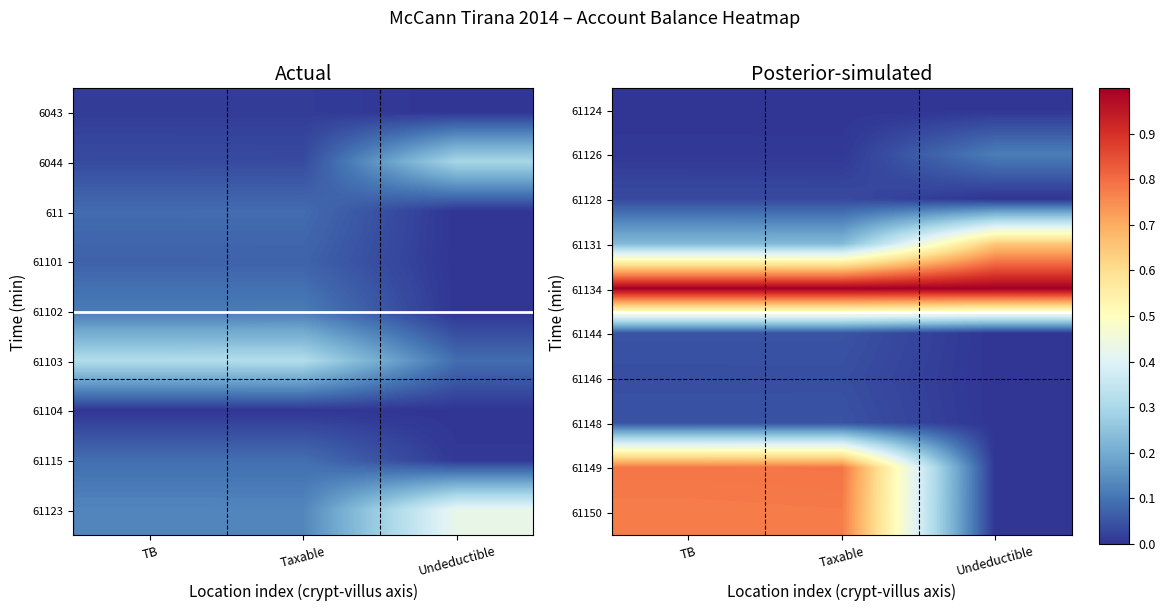

Reading left to right, extract all data points from this chart.

61124: TB=0.0	Taxable=0.0	Undeductible=0.0
61126: TB=0.0	Taxable=0.0	Undeductible=0.1
61128: TB=0.0	Taxable=0.0	Undeductible=0.0
61131: TB=0.2	Taxable=0.2	Undeductible=0.6
61134: TB=1.0	Taxable=1.0	Undeductible=1.0
61144: TB=0.0	Taxable=0.0	Undeductible=0.0
61146: TB=0.0	Taxable=0.0	Undeductible=0.0
61148: TB=0.0	Taxable=0.0	Undeductible=0.0
61149: TB=0.8	Taxable=0.8	Undeductible=0.0
61150: TB=0.8	Taxable=0.8	Undeductible=0.0